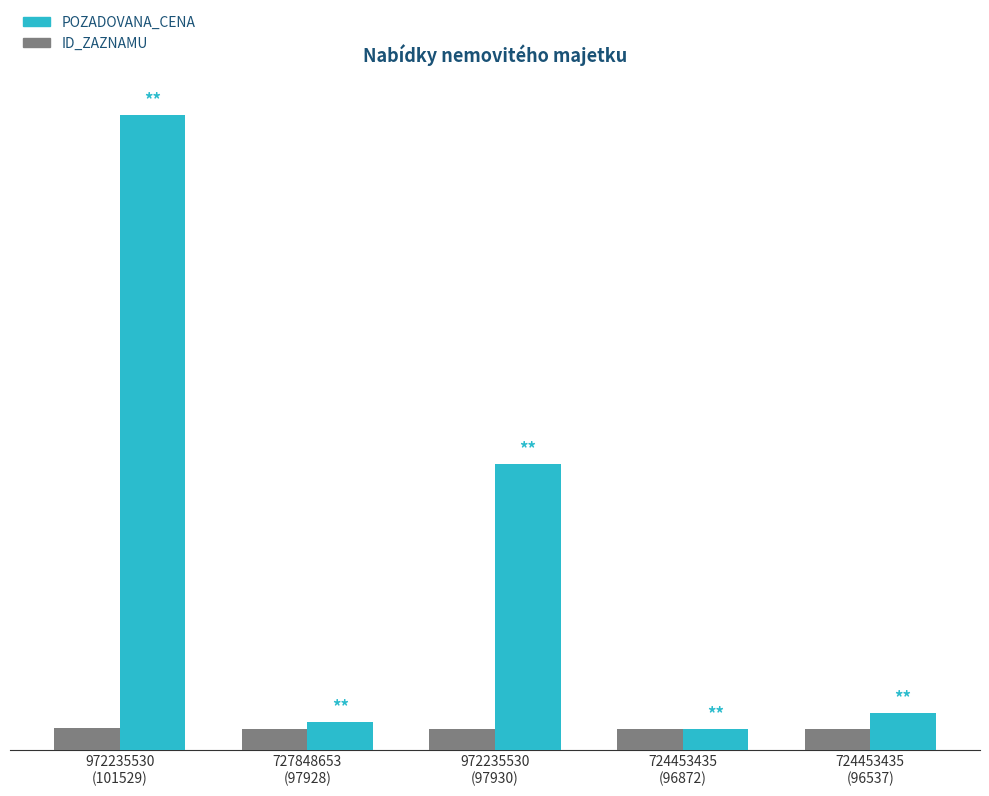

Does the chart contain stacked bars?

No